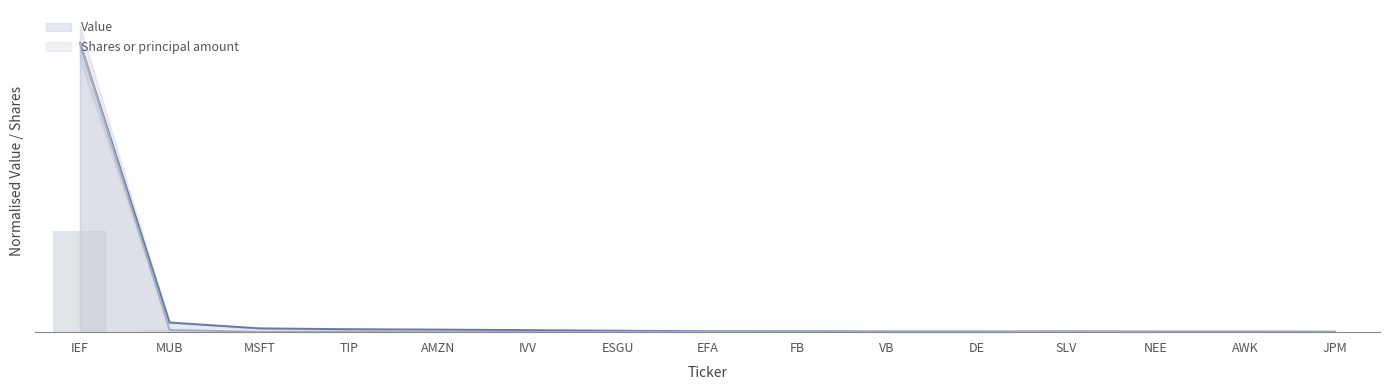

What is the sum of all Value values?

1.1